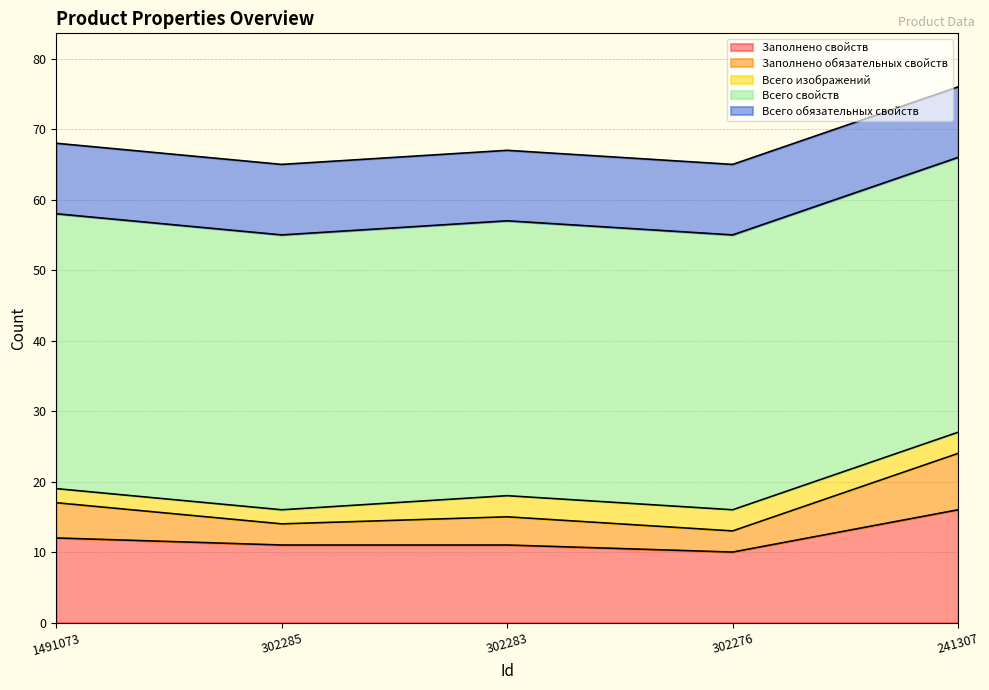

Which series has the widest spread of values?

Заполнено свойств